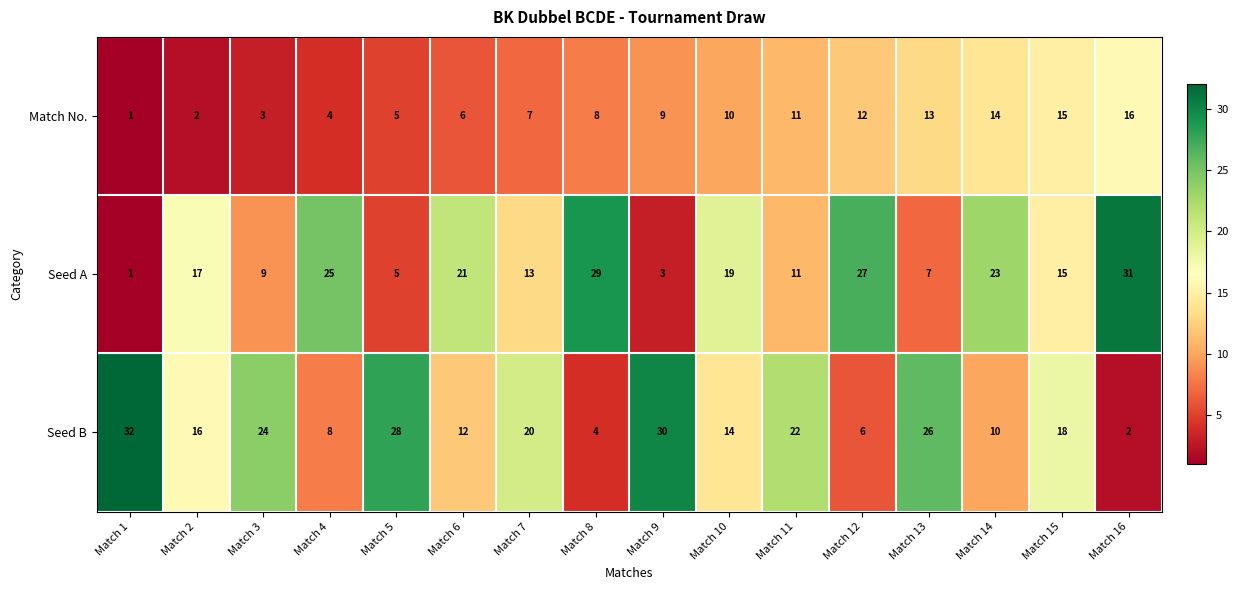

What is the difference between the second highest and minimum values in the Seed A series?

28